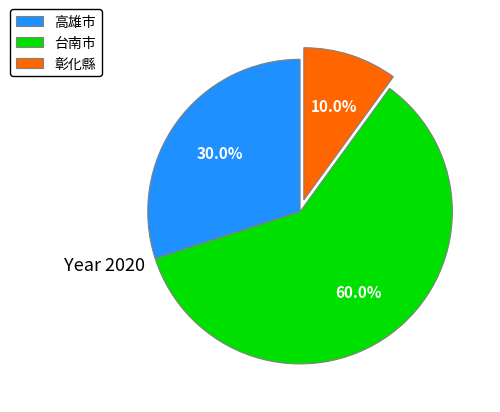

What percentage is NOT represented by 台南市?

40.0%